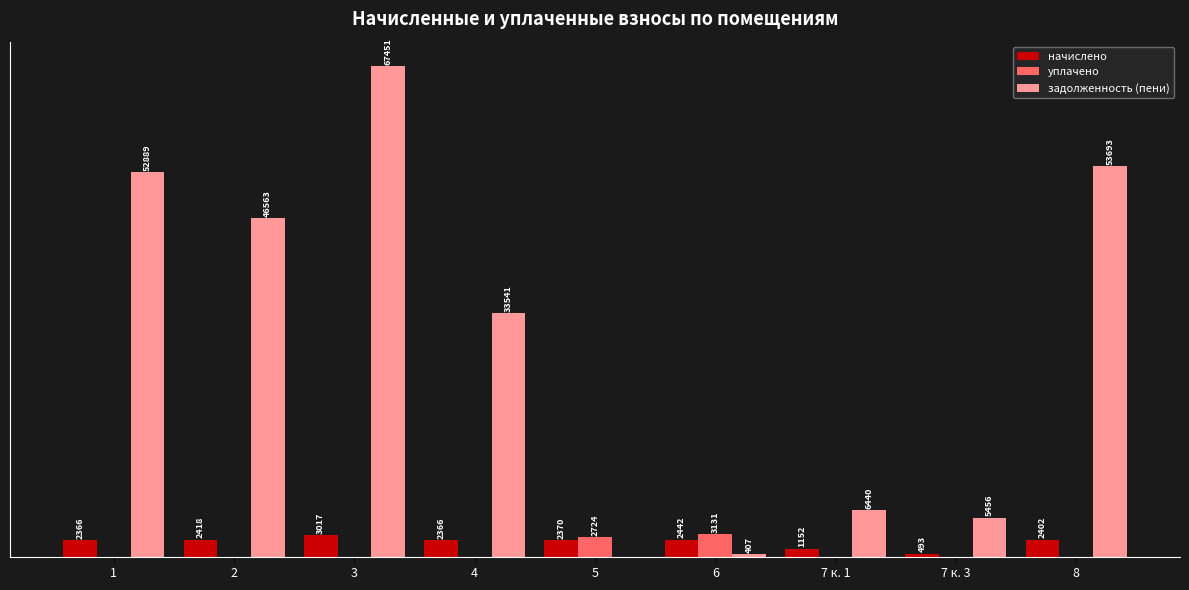

Which series has the largest total across all categories?

задолженность (пени)